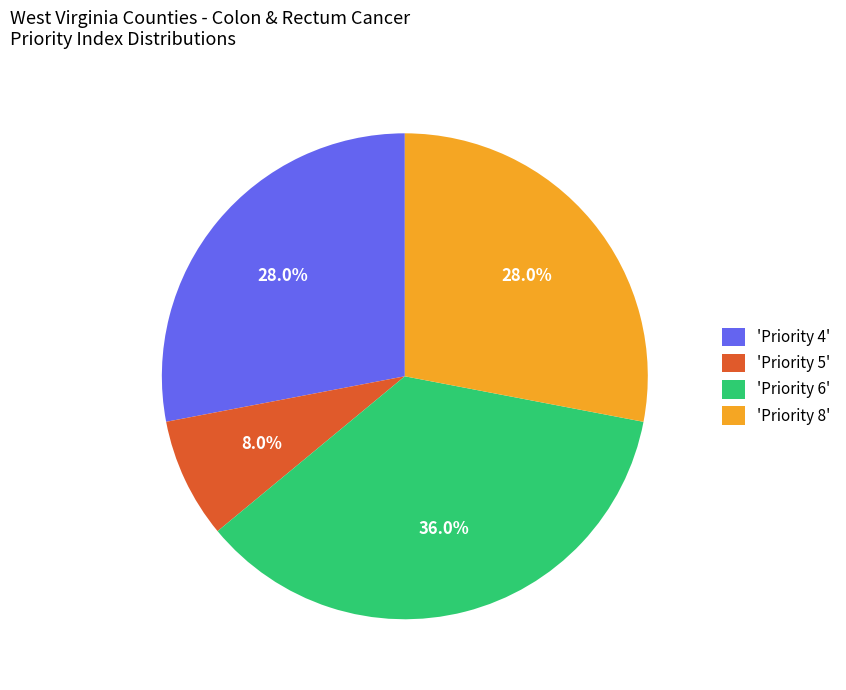

Is there any slice that represents more than half of the pie?

No